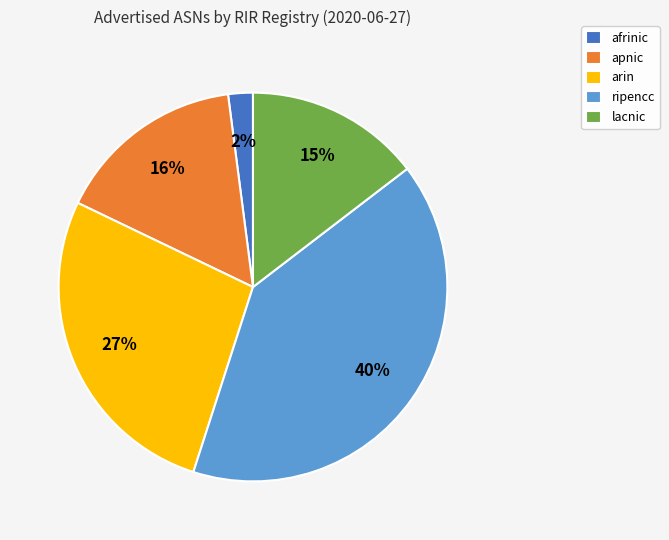

How many slices are in this pie chart?

5